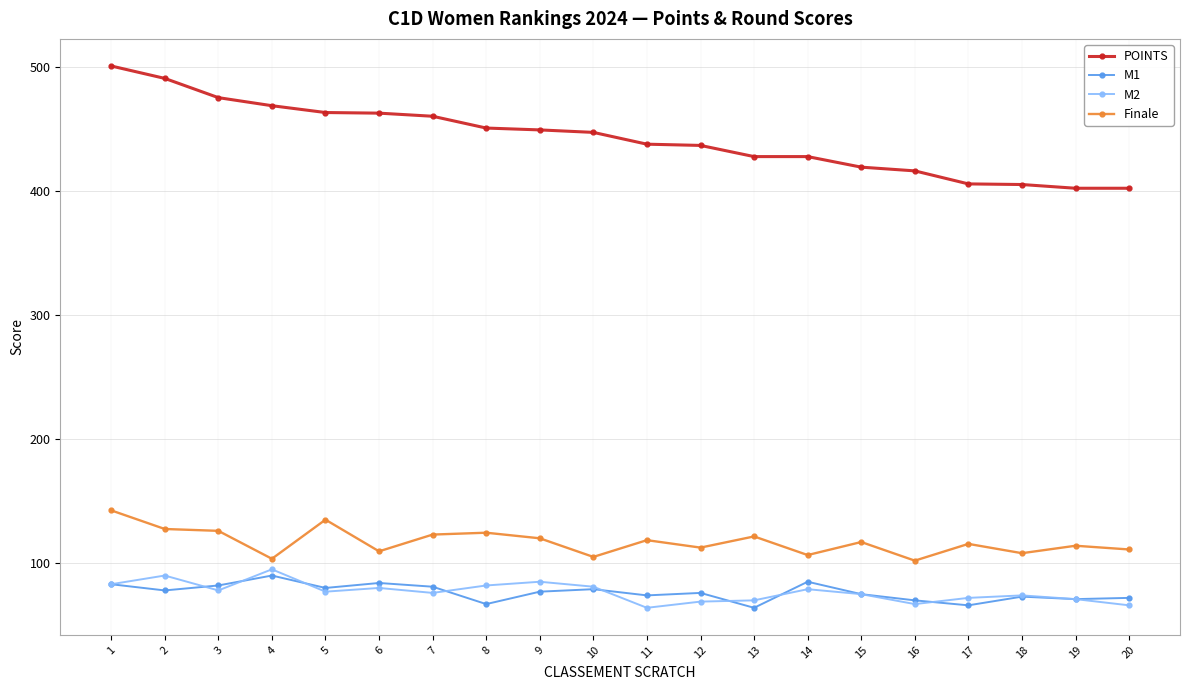

What are all the series names shown in the legend?

POINTS, M1, M2, Finale